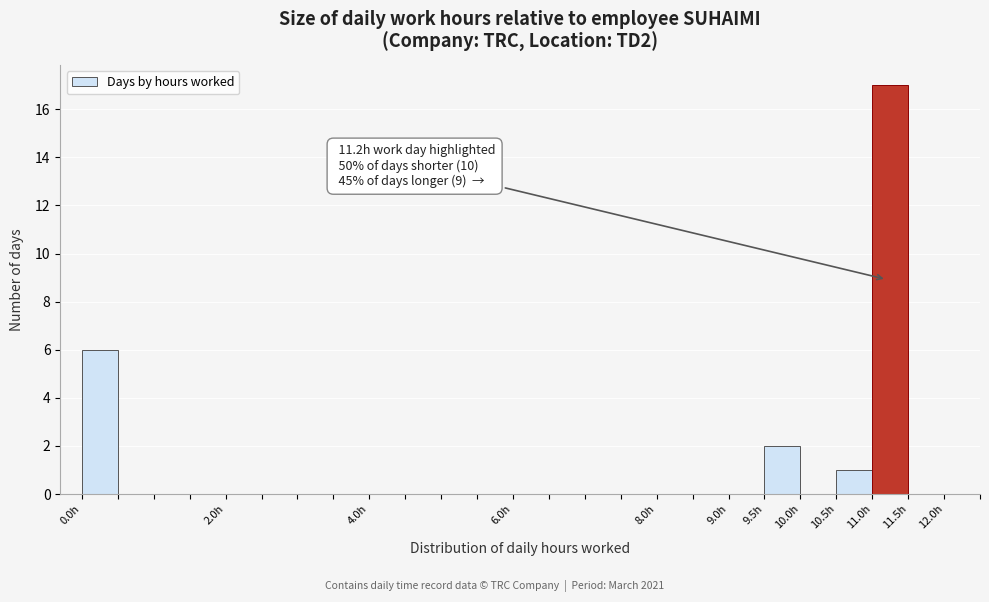

Over which range of the x-axis is the bar tallest?

11.0 to 11.5